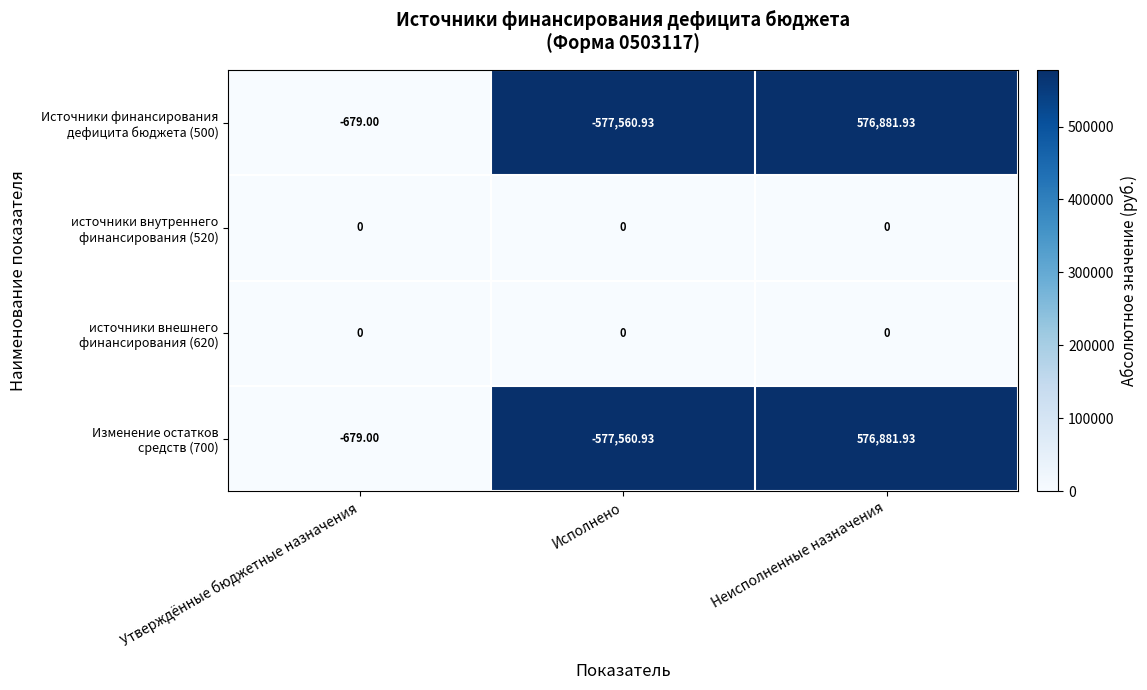

Which label corresponds to the smallest value in the chart?

Исполнено